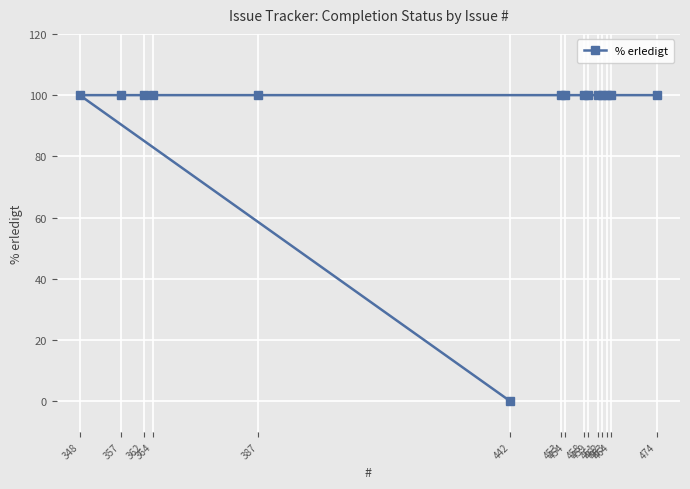

Reading left to right, list all the values displayed in this chart.

348=100	357=100	362=100	364=100	387=100	442=0	453=100	454=100	458=100	459=100	461=100	462=100	463=100	464=100	474=100